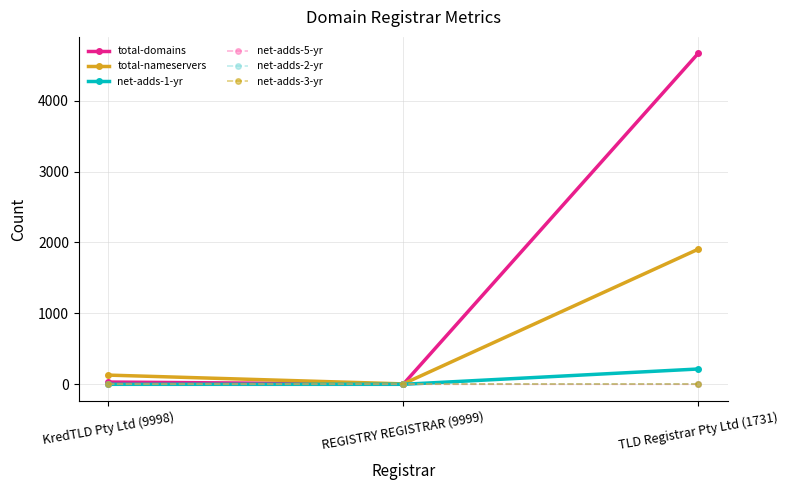

Reading left to right, what are all the values shown in this chart?

total-domains: KredTLD Pty Ltd (9998)=32	REGISTRY REGISTRAR (9999)=1	TLD Registrar Pty Ltd (1731)=4666
total-nameservers: KredTLD Pty Ltd (9998)=130	REGISTRY REGISTRAR (9999)=6	TLD Registrar Pty Ltd (1731)=1905
net-adds-1-yr: KredTLD Pty Ltd (9998)=0	REGISTRY REGISTRAR (9999)=0	TLD Registrar Pty Ltd (1731)=216
net-adds-5-yr: KredTLD Pty Ltd (9998)=1	REGISTRY REGISTRAR (9999)=0	TLD Registrar Pty Ltd (1731)=0
net-adds-2-yr: KredTLD Pty Ltd (9998)=0	REGISTRY REGISTRAR (9999)=0	TLD Registrar Pty Ltd (1731)=0
net-adds-3-yr: KredTLD Pty Ltd (9998)=0	REGISTRY REGISTRAR (9999)=0	TLD Registrar Pty Ltd (1731)=0